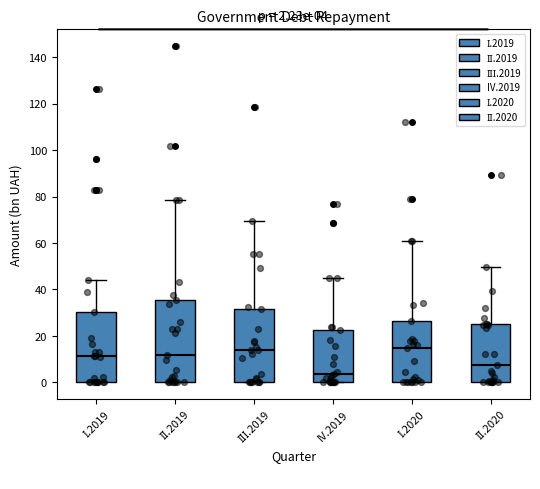

Comparing the boxes themselves (not the whiskers), which one is the tallest?

ІІ.2019